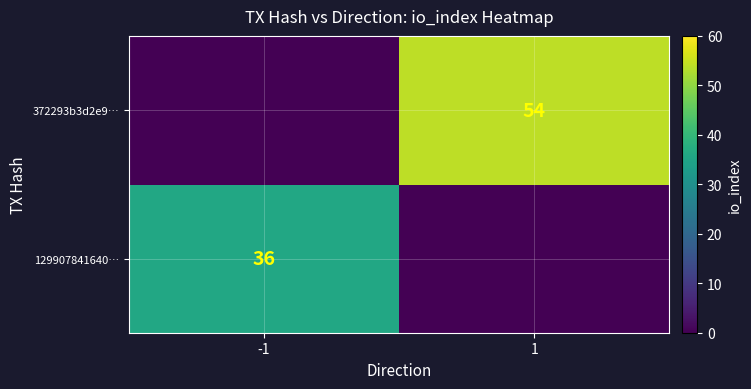

Is it true that 129907841640… equals 36 at -1?

True